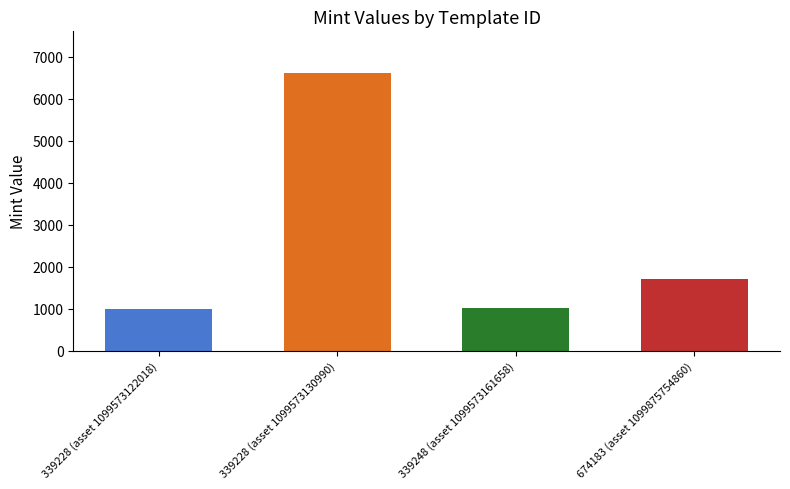

What is the label of the 2nd bar from the left?

339228 (asset 1099573130990)